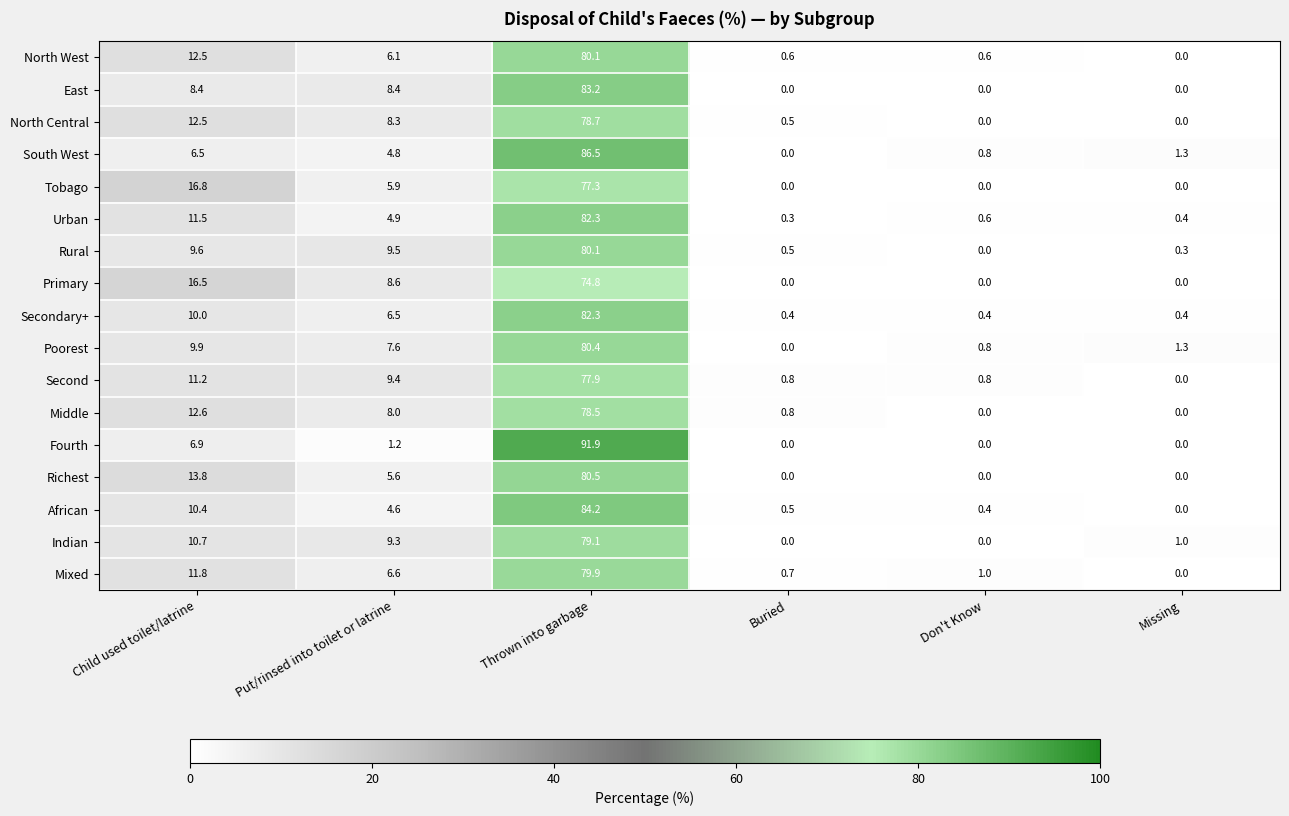

Rank the categories by Poorest value from highest to lowest.

Thrown into garbage, Child used toilet/latrine, Put/rinsed into toilet or latrine, Missing, Don't Know, Buried